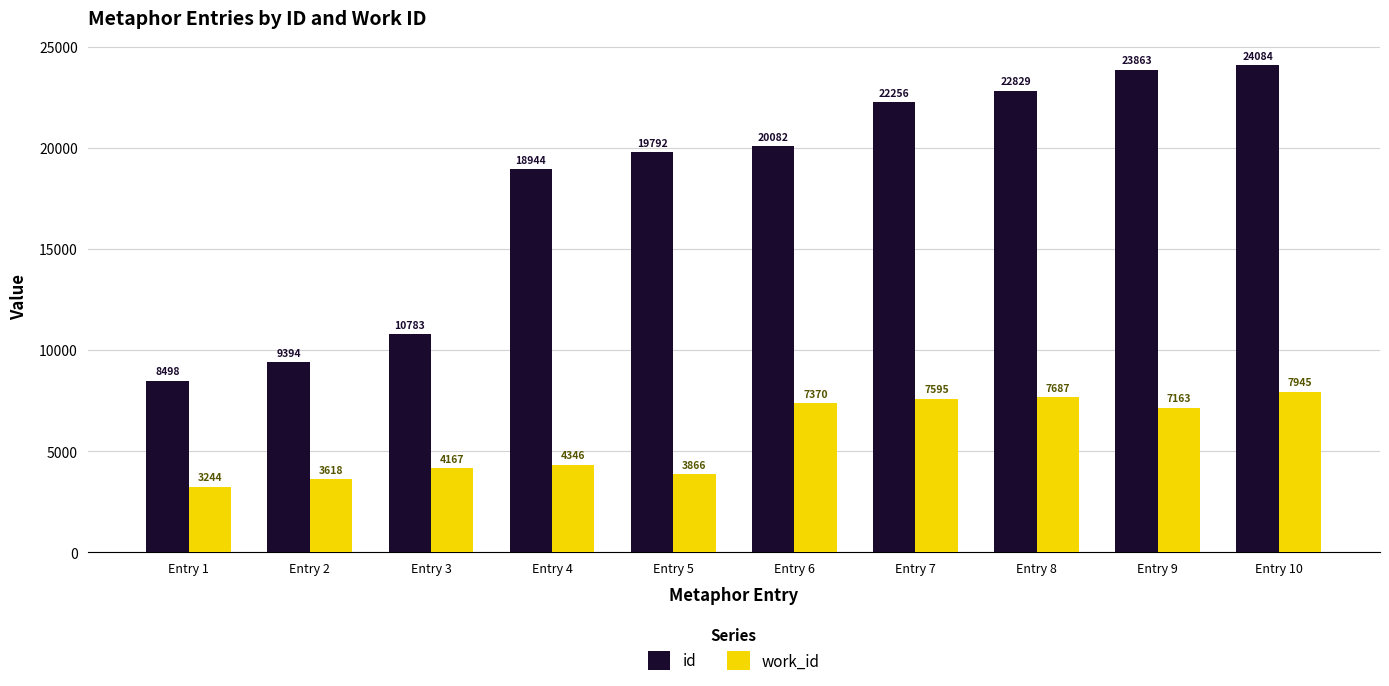

At which category is the sum across all series the highest?

Entry 10